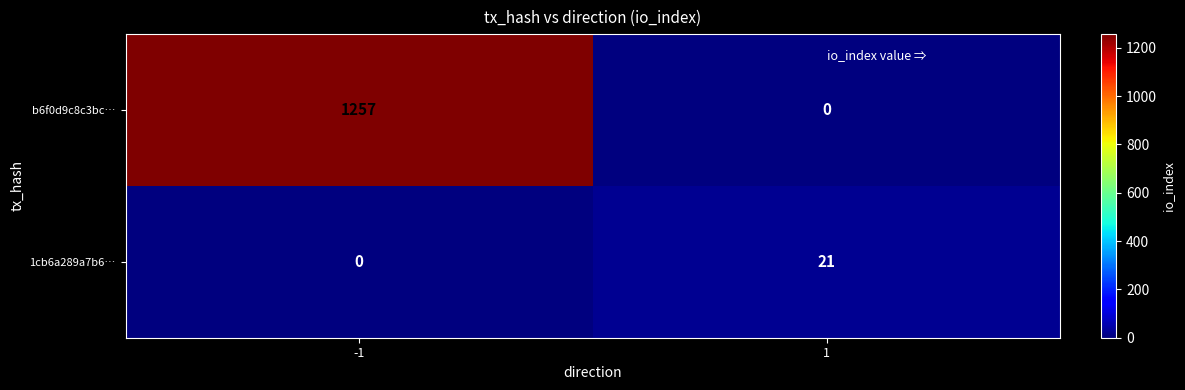

Reading left to right, extract all data points from this chart.

b6f0d9c8c3bc…: 1257	0
1cb6a289a7b6…: 0	21